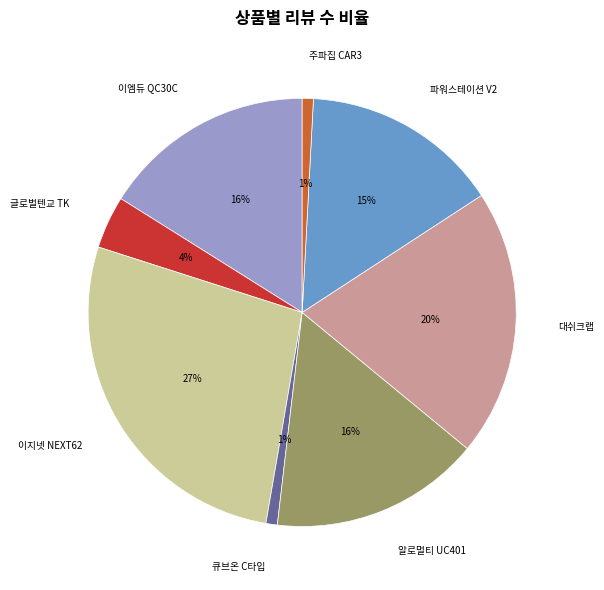

How many slices are in this pie chart?

8